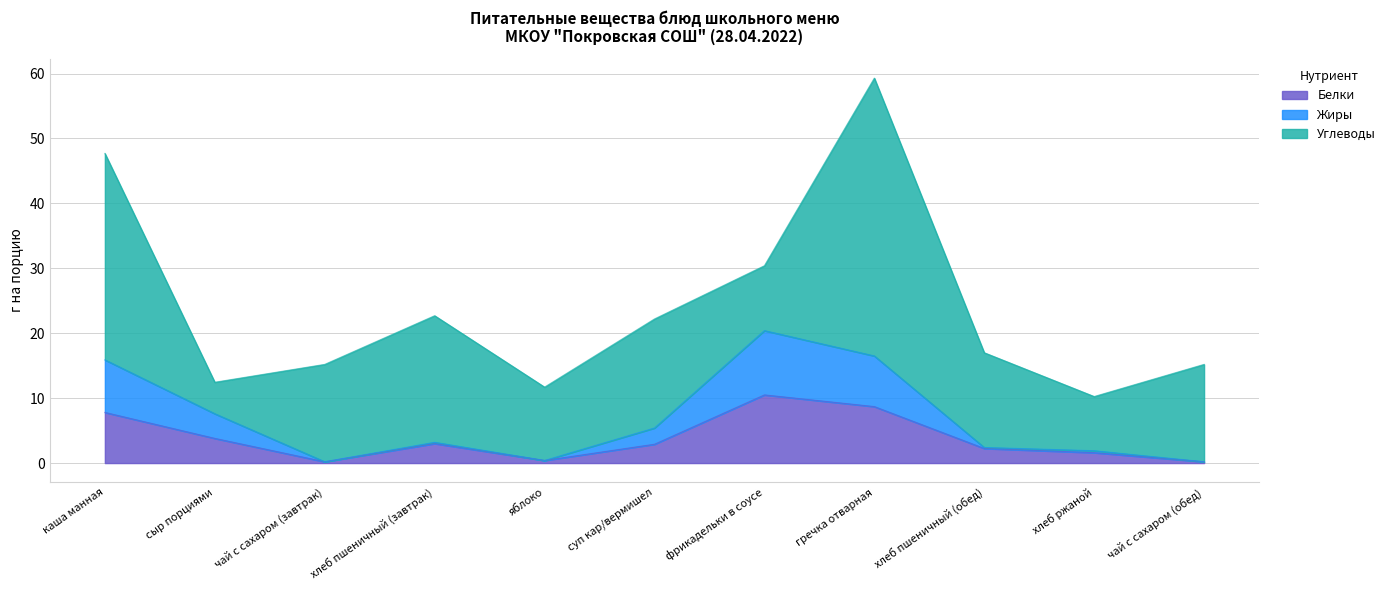

Read the Белки value at суп кар/вермишел.

2.9